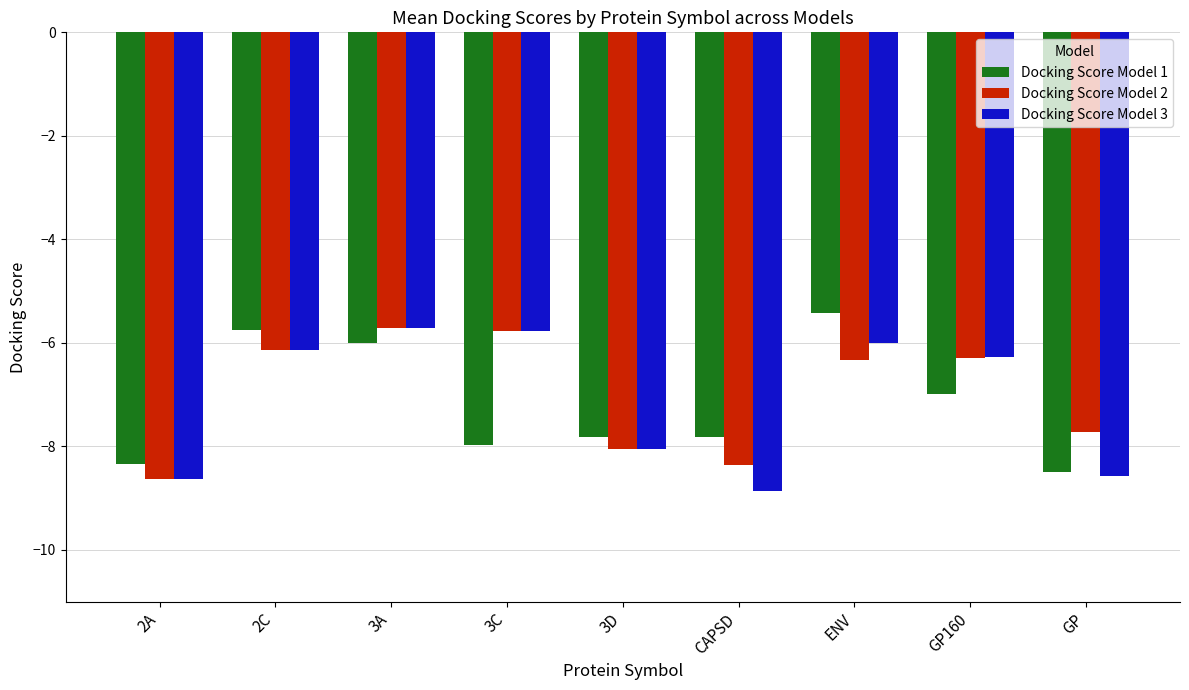

What is the highest value of the Docking Score Model 1 series?

-5.4